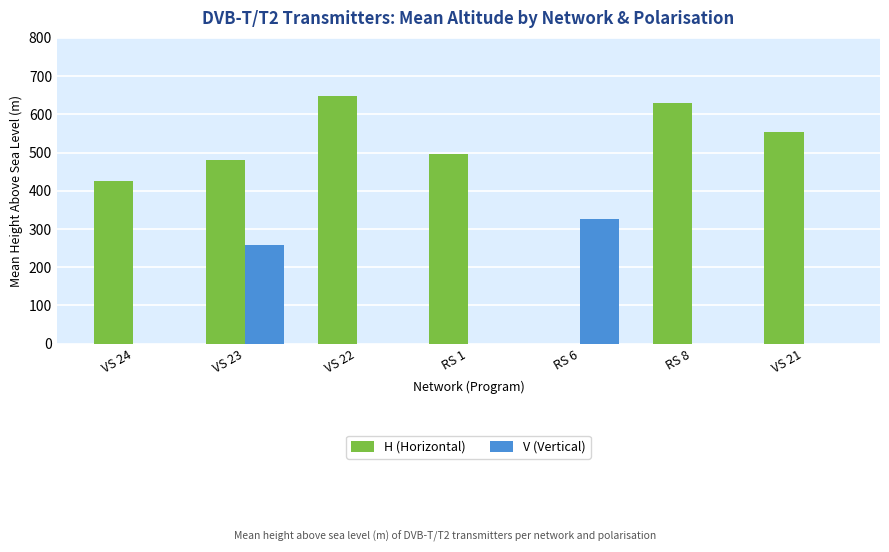

Which series has the largest total across all categories?

H (Horizontal)